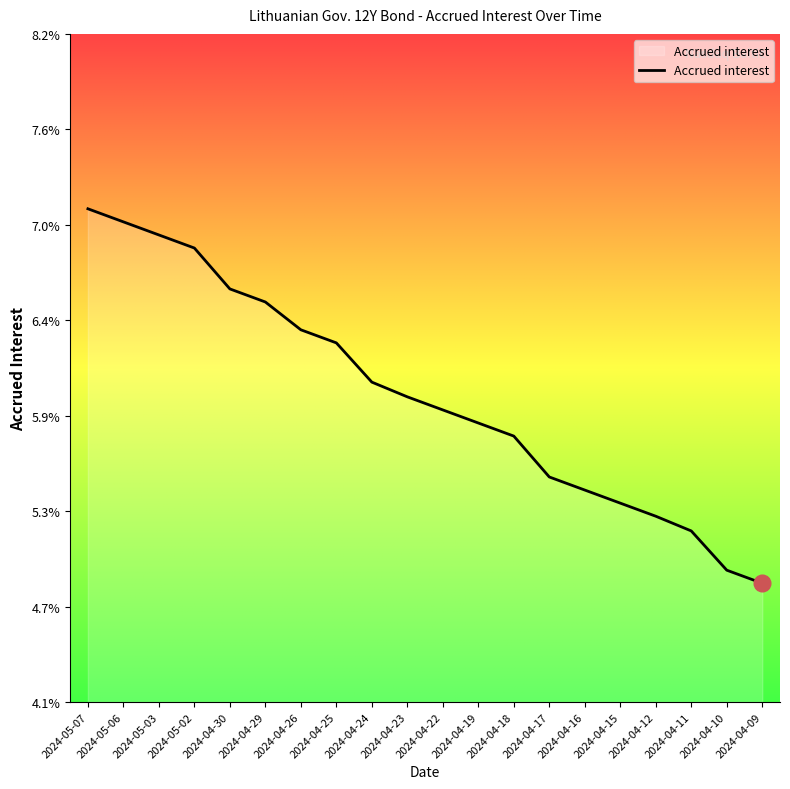

Is this an area chart (filled region under the line)?

Yes